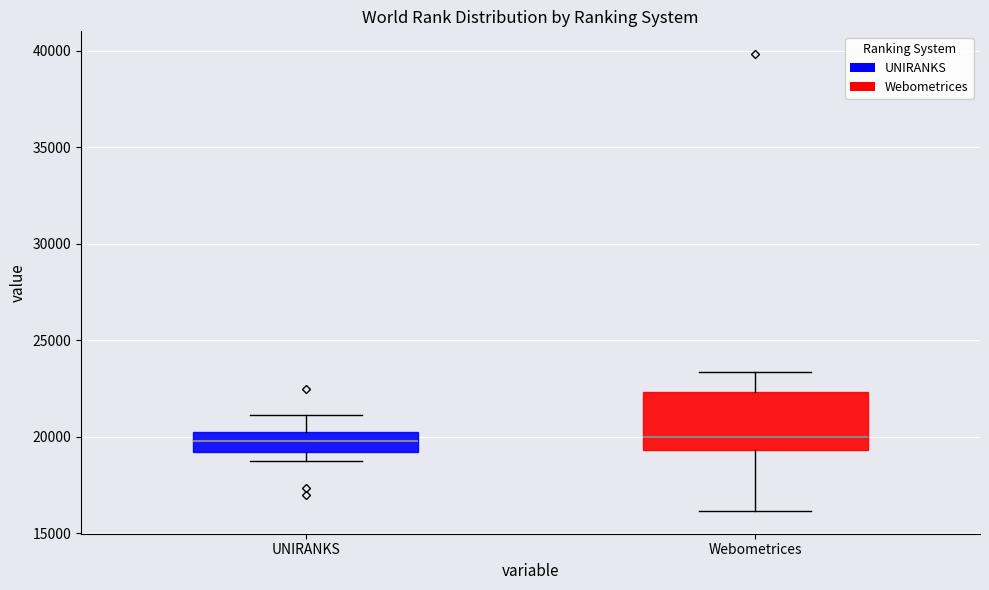

Which box is the tallest, from its lower edge to its upper edge?

Webometrices